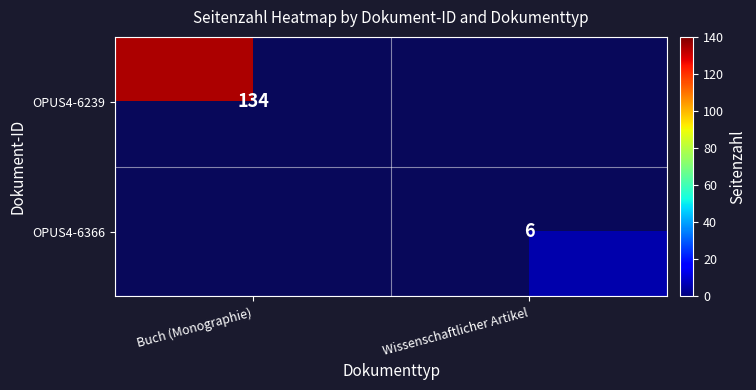

True or false: OPUS4-6366 has a value of 9 at Wissenschaftlicher Artikel.

False